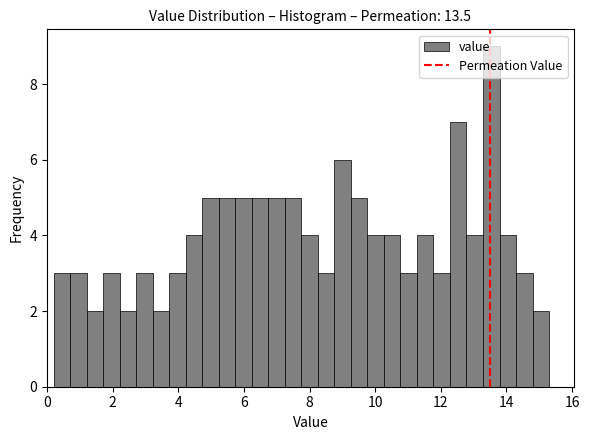

Around what value on the x-axis is the tallest bar? Give the approximate position of its centre, as read against the axis.

13.6